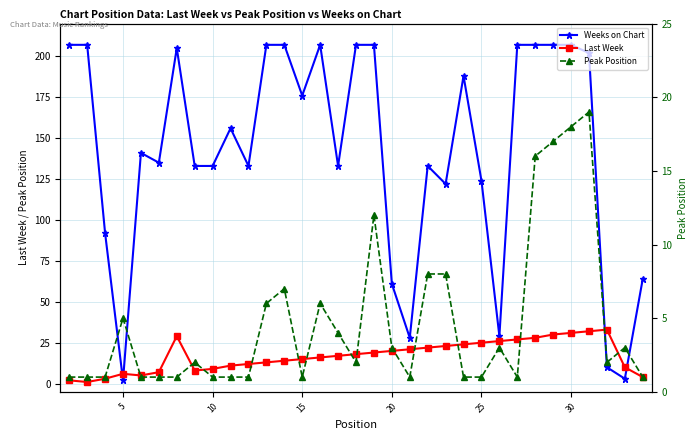

What is the maximum value for Last Week?

33